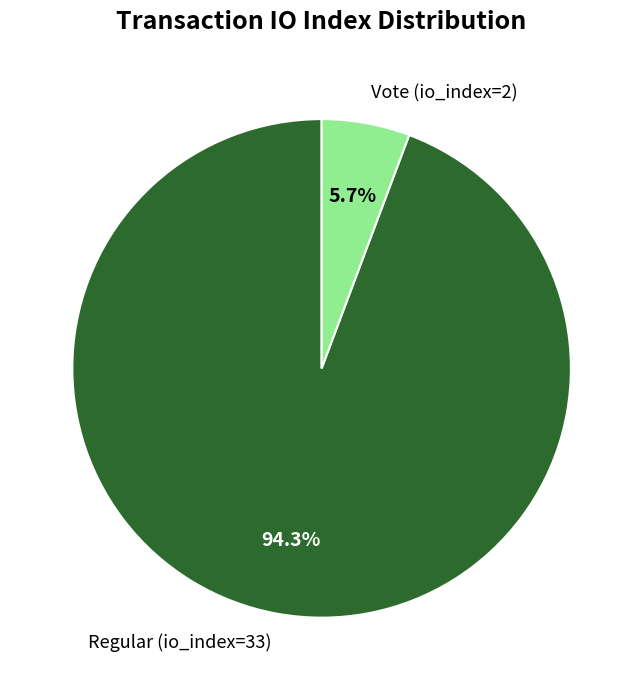

What is the smallest slice in the pie chart?

Vote (io_index=2)